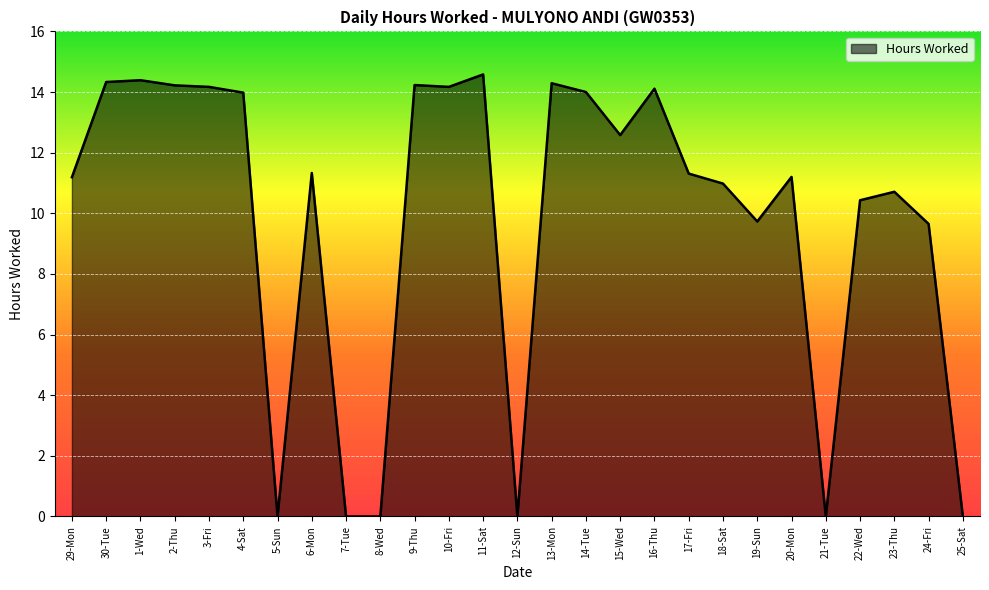

What position from the left is 29-Mon?

1